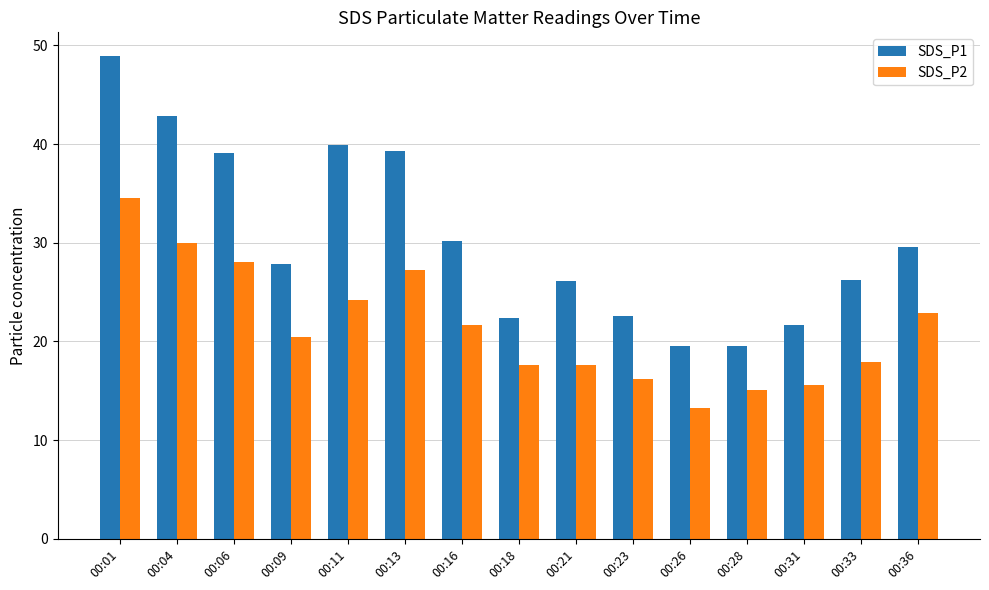

What is the lowest value of the SDS_P1 series?

19.6